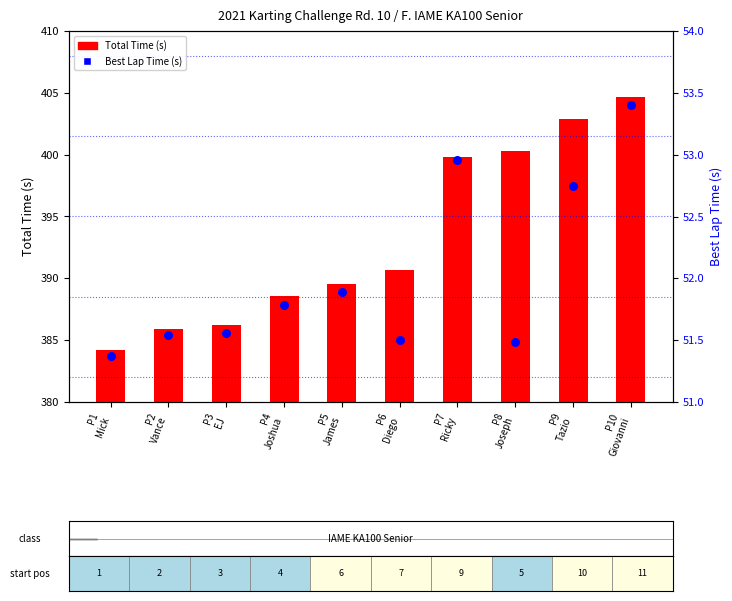

What is the ratio of the value at P7
Ricky to the value at P4
Joshua?

1.0